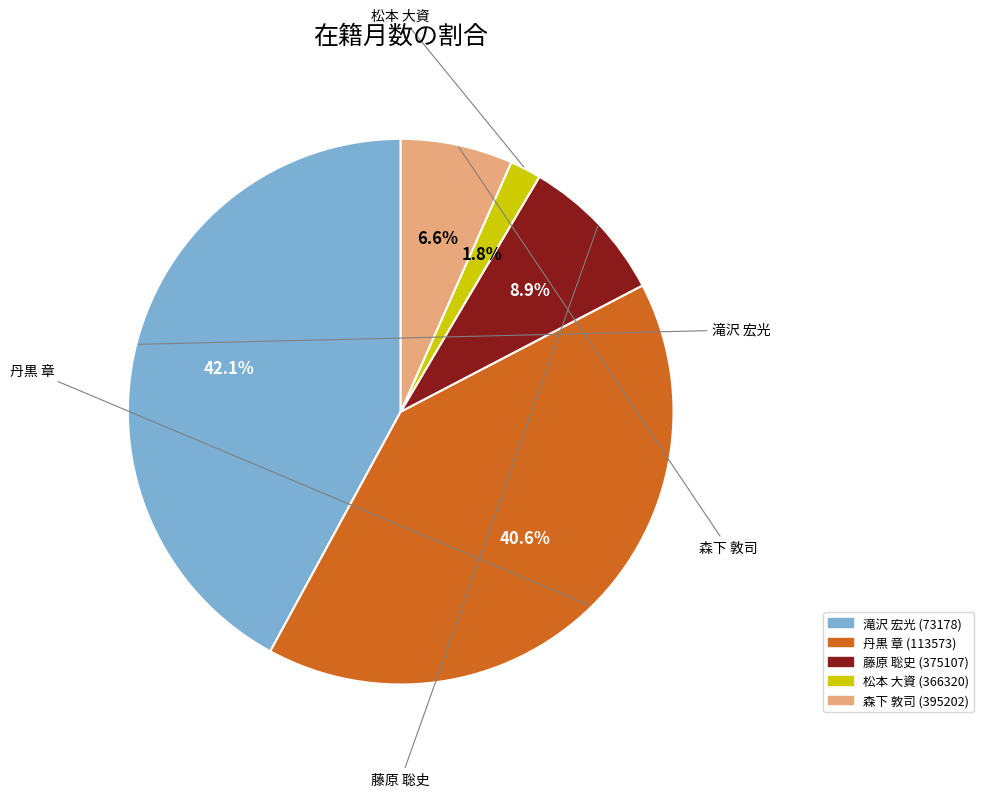

Approximately how many times larger is the value at 藤原 聡史 (375107) compared to 丹黒 章 (113573)?

0.2